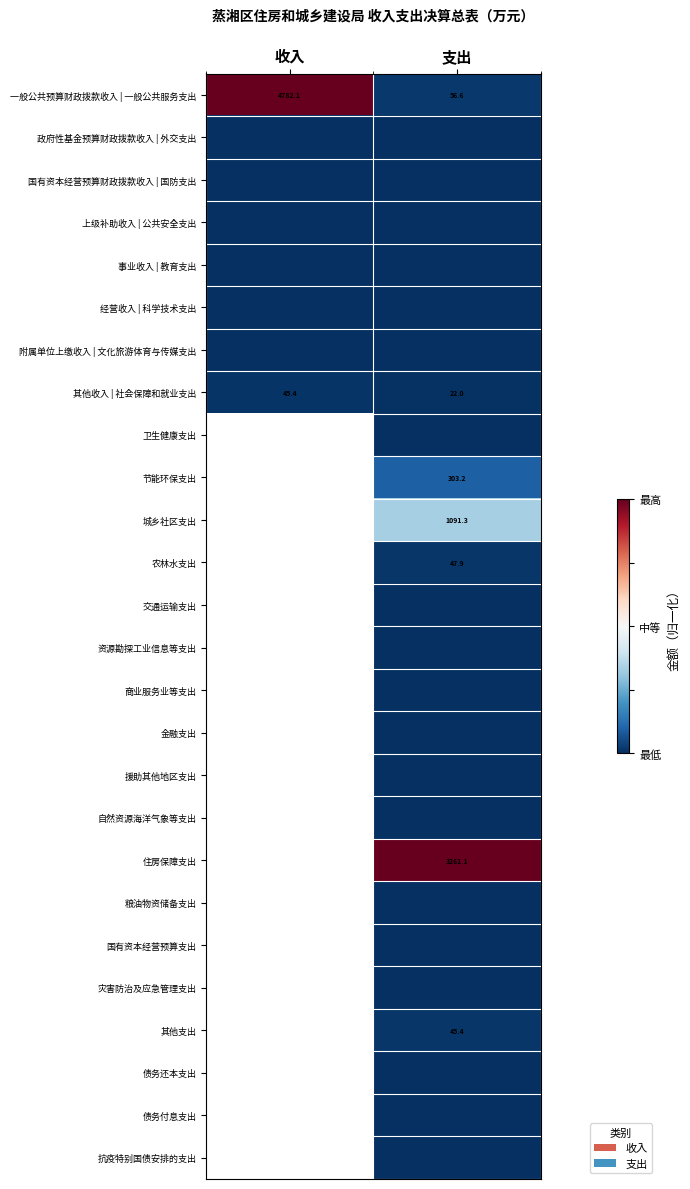

True or false: 一般公共预算财政拨款收入 | 一般公共服务支出 has a value of 89.5 at 支出.

False